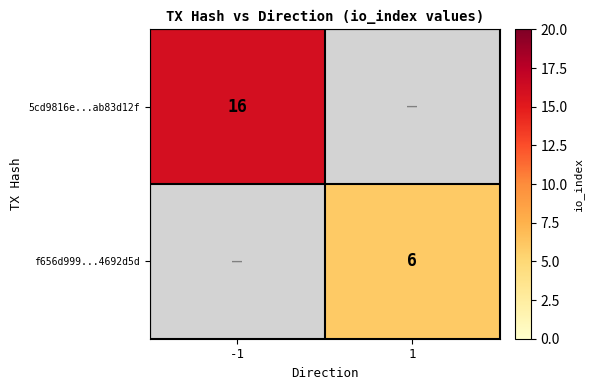

Which has a higher value, 1 or -1?

-1